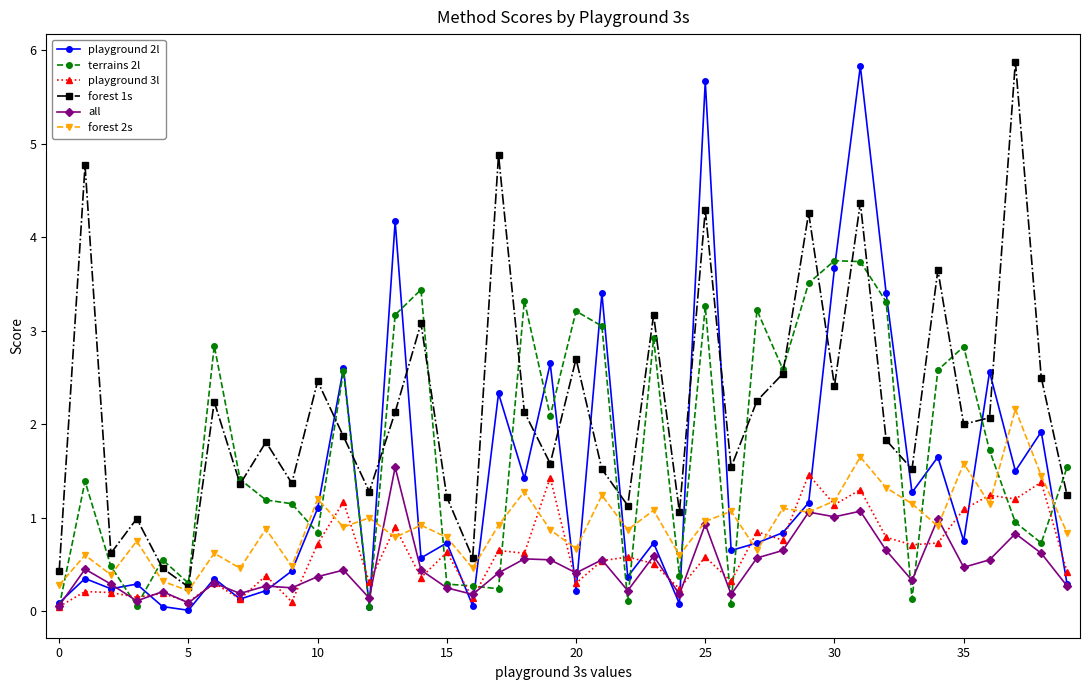

What is the value of the terrains 2l point at the 36th from the left?

2.8